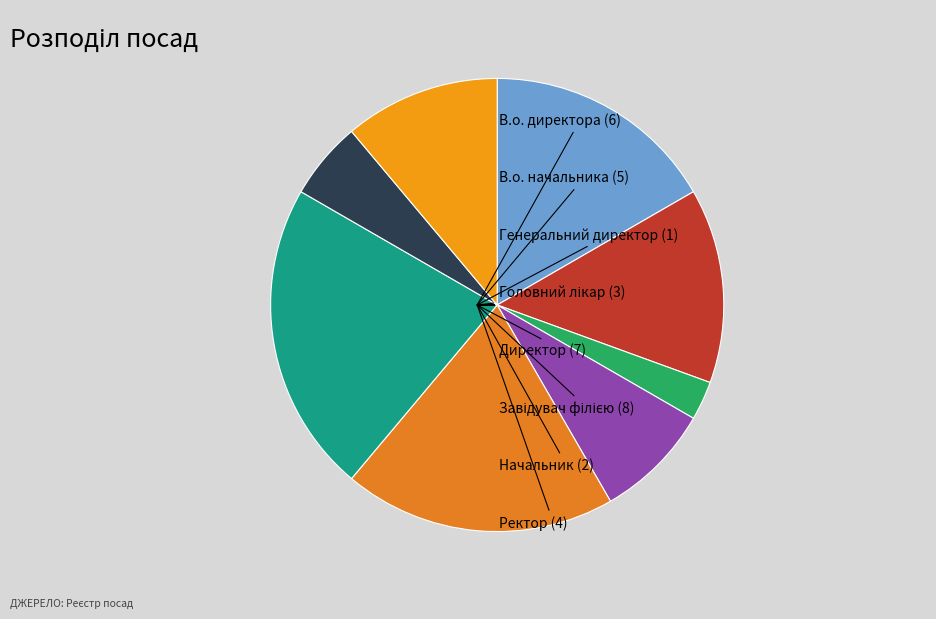

What is the ratio of the value at В.о. начальника to the value at Директор?

0.7